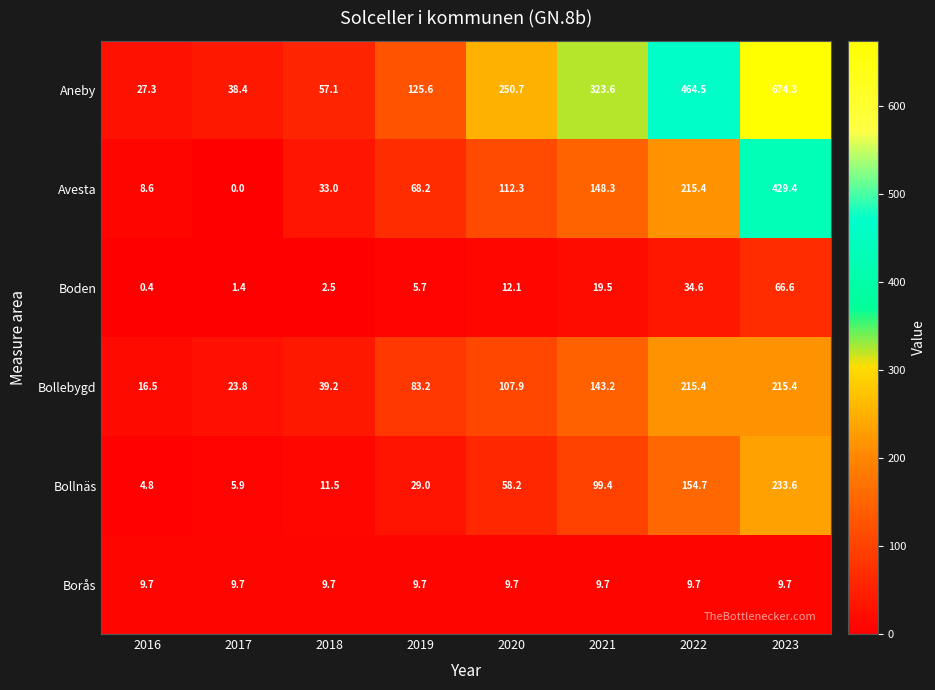

Which label corresponds to the smallest value in the chart?

2017